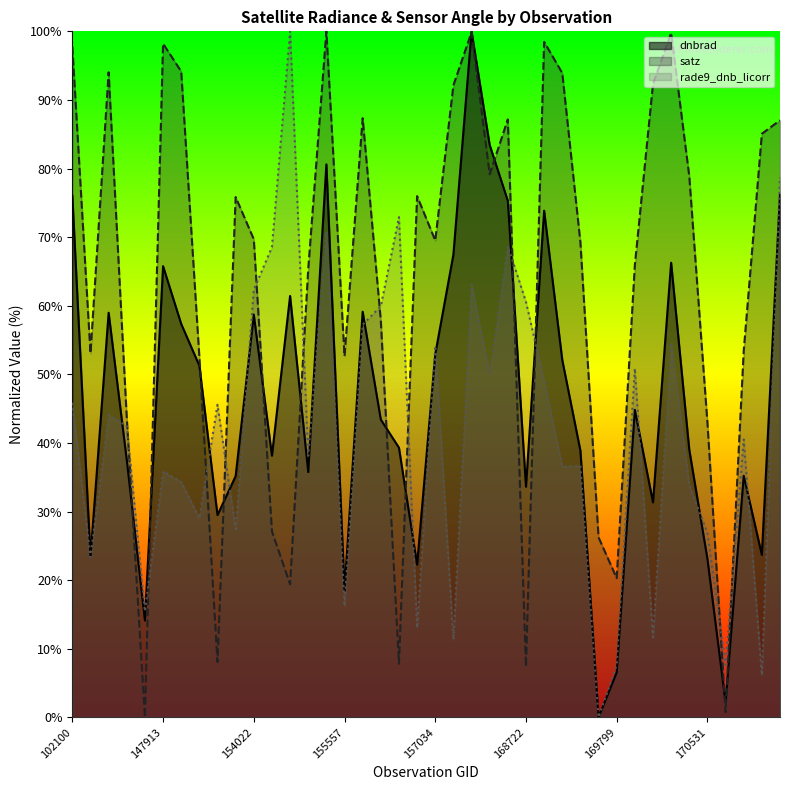

Which has a higher value, 169440 or 170168?

170168